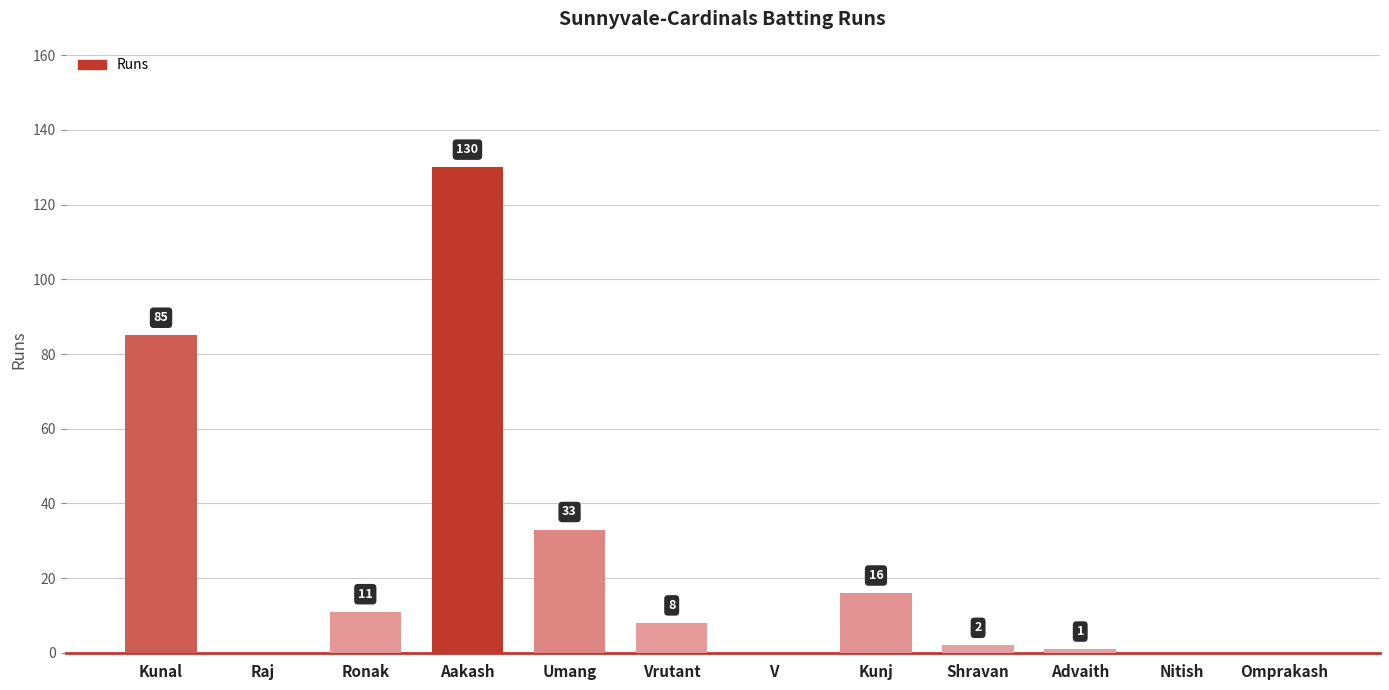

Which has a higher value, Advaith or Kunj?

Kunj